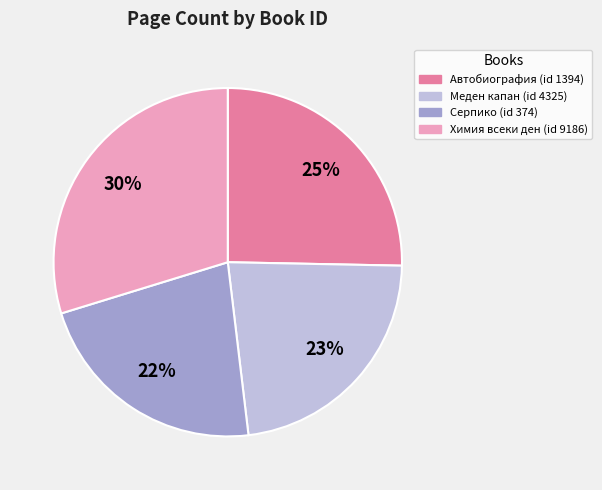

To the nearest percent, what is the average slice percentage?

25%